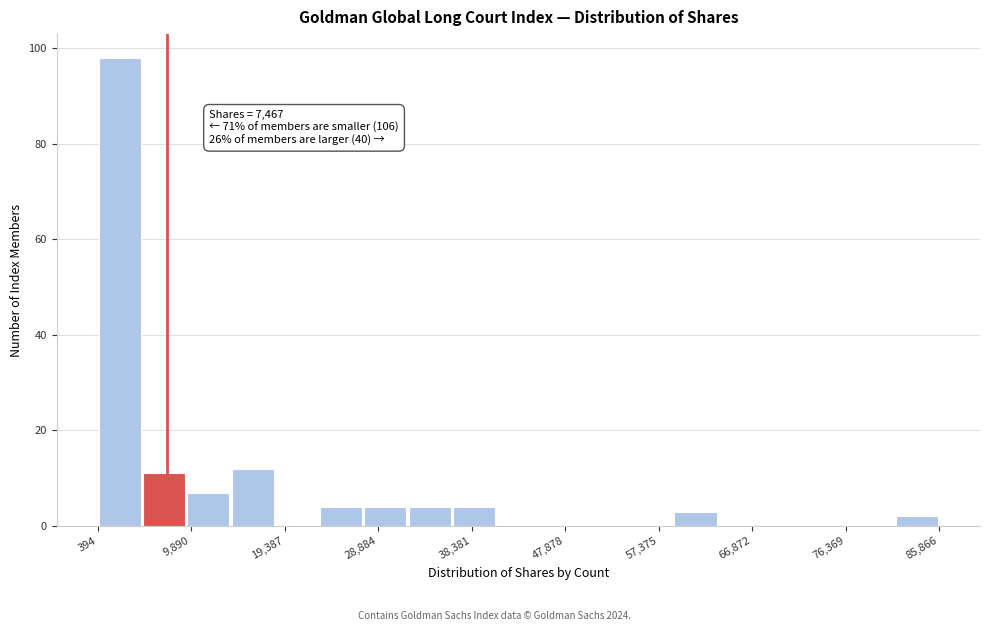

Over which range of the x-axis is the bar tallest?

0 to 5000